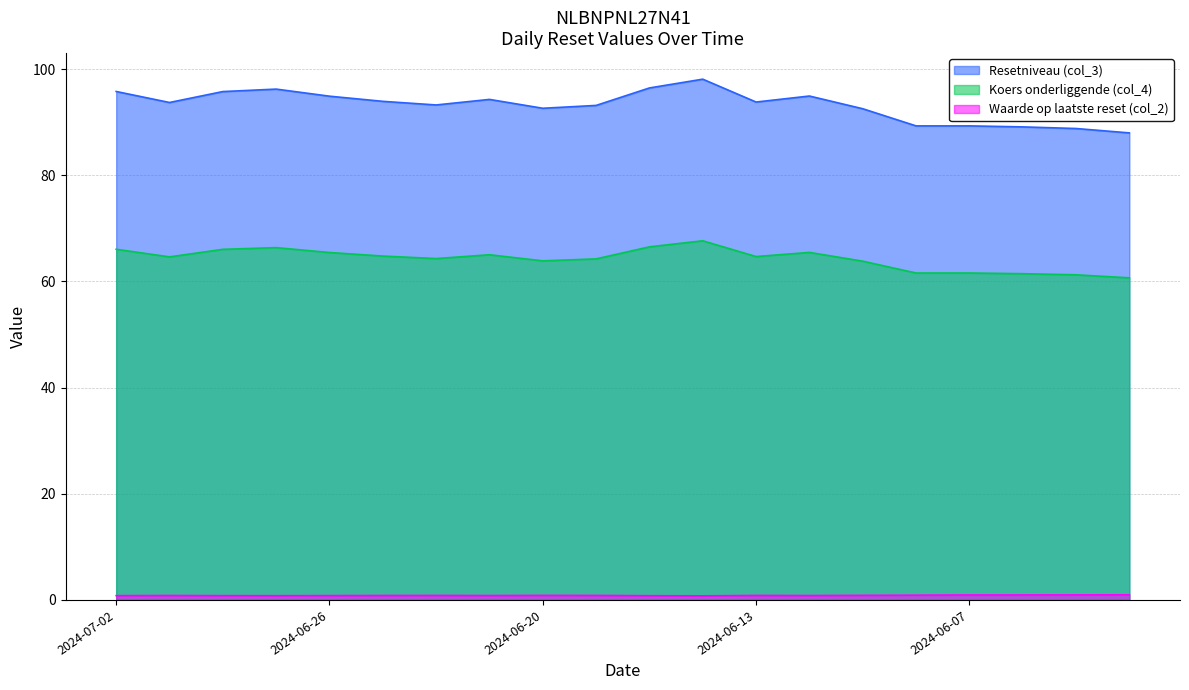

Which has a higher value, 2024-06-25 or 2024-07-01?

2024-06-25